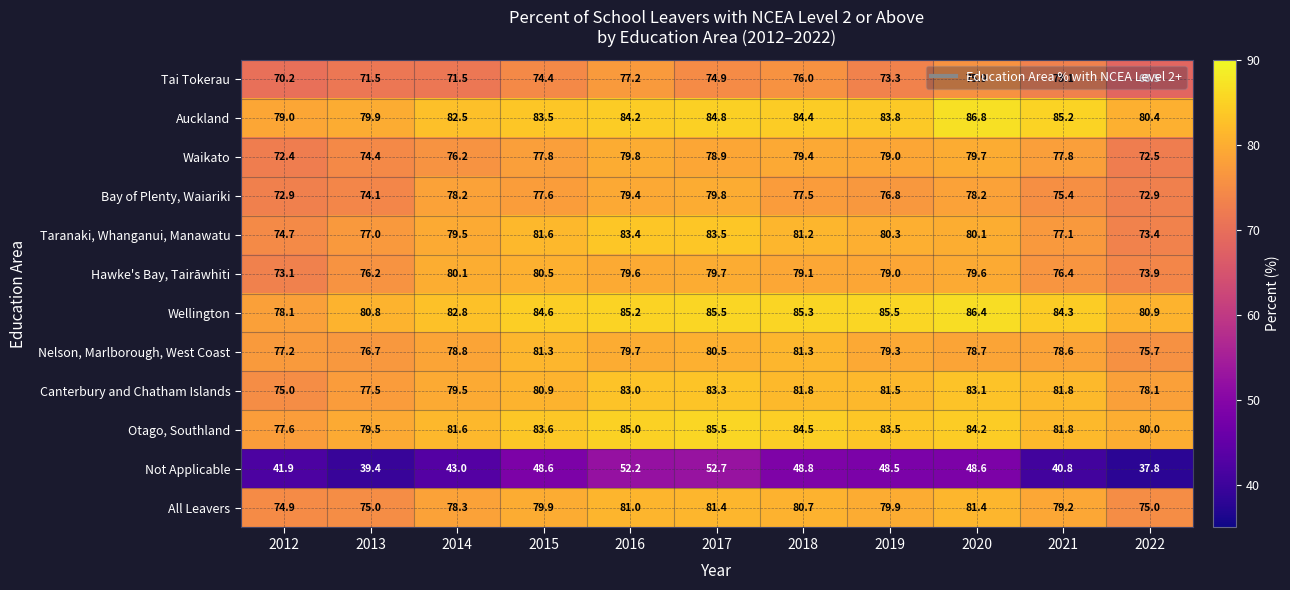

The Tai Tokerau series shows 42.9 at 2021. True or false?

False